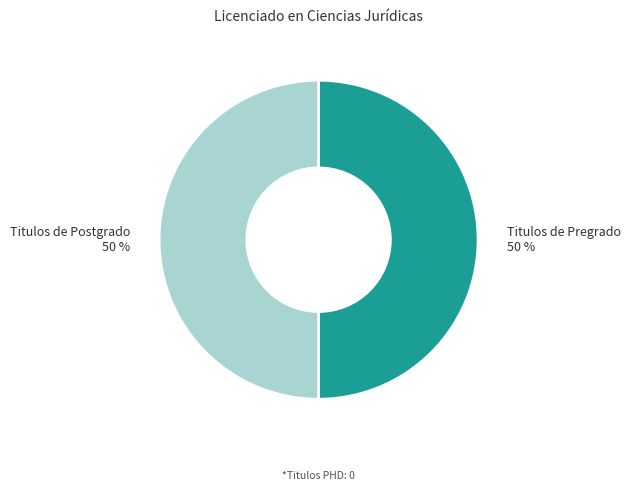

Is it true that Titulos de Pregrado is 50% of the pie?

True